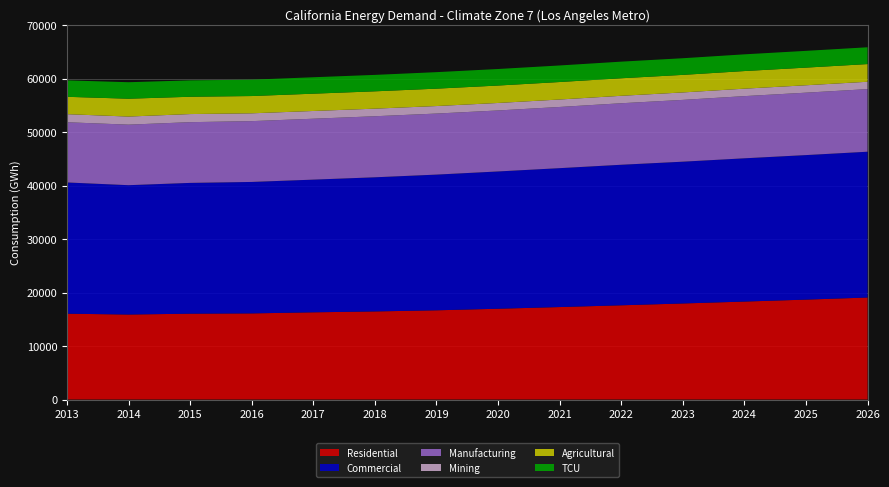

Reading right to left, extract all data points from this chart.

Residential: 2026=19071.5	2025=18679.9	2024=18316.5	2023=17959.5	2022=17617.6	2021=17288.5	2020=16974.2	2019=16682.0	2018=16470.5	2017=16305.6	2016=16101.6	2015=16049.7	2014=15890.0	2013=16047.6
Commercial: 2026=27263.9	2025=27025.7	2024=26787.1	2023=26511.4	2022=26280.0	2021=25973.0	2020=25669.8	2019=25374.4	2018=25081.8	2017=24810.3	2016=24581.2	2015=24455.8	2014=24186.4	2013=24539.9
Manufacturing: 2026=11707.1	2025=11671.8	2024=11628.1	2023=11556.4	2022=11502.9	2021=11442.4	2020=11407.3	2019=11415.4	2018=11417.2	2017=11389.8	2016=11372.6	2015=11356.5	2014=11320.6	2013=11258.3
Mining: 2026=1376.1	2025=1384.8	2024=1394.0	2023=1392.5	2022=1392.9	2021=1395.1	2020=1401.0	2019=1405.7	2018=1419.3	2017=1448.3	2016=1461.2	2015=1514.7	2014=1513.3	2013=1509.8
Agricultural: 2026=3305.5	2025=3299.8	2024=3293.6	2023=3284.3	2022=3278.2	2021=3268.6	2020=3258.5	2019=3249.4	2018=3240.4	2017=3233.6	2016=3230.2	2015=3236.1	2014=3335.7	2013=3247.8
TCU: 2026=3142.1	2025=3134.1	2024=3126.4	2023=3113.3	2022=3107.4	2021=3096.8	2020=3091.6	2019=3088.0	2018=3073.2	2017=3072.7	2016=3060.4	2015=3063.6	2014=3086.1	2013=3075.0